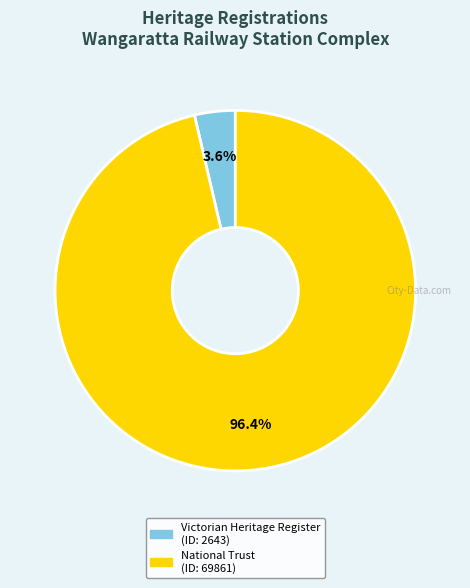

Is there a majority slice in this chart?

Yes